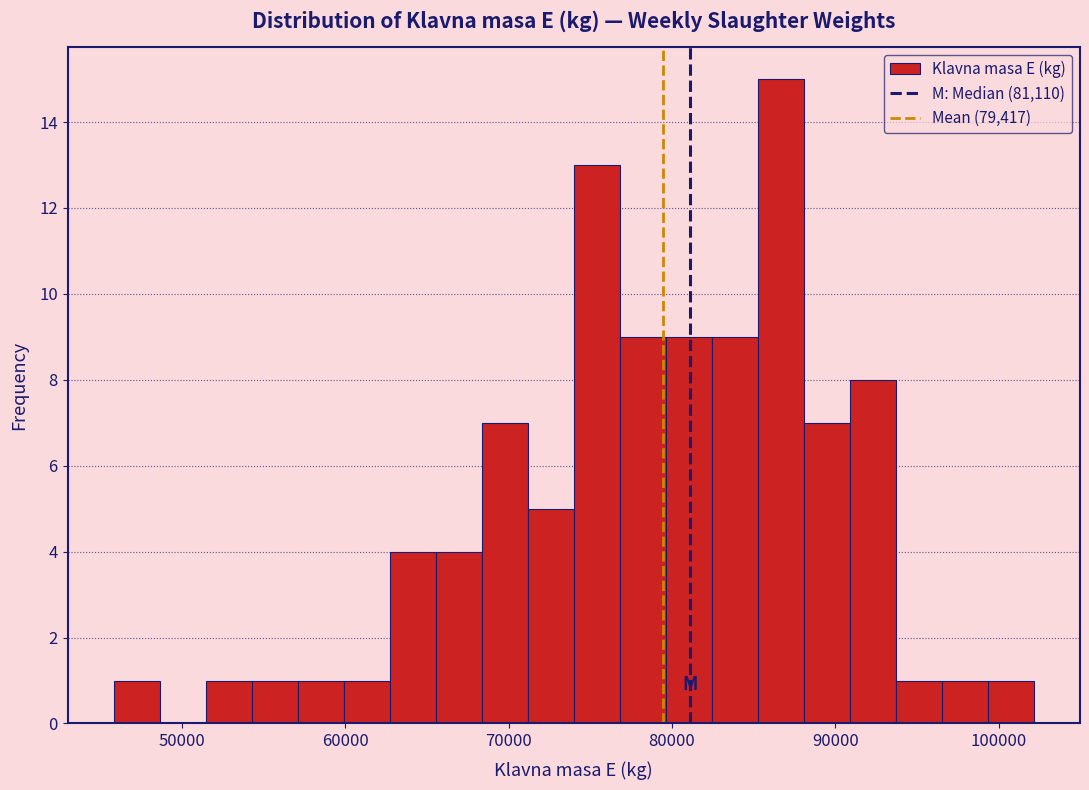

Around what value on the x-axis is the tallest bar? Give the approximate position of its centre, as read against the axis.

87000